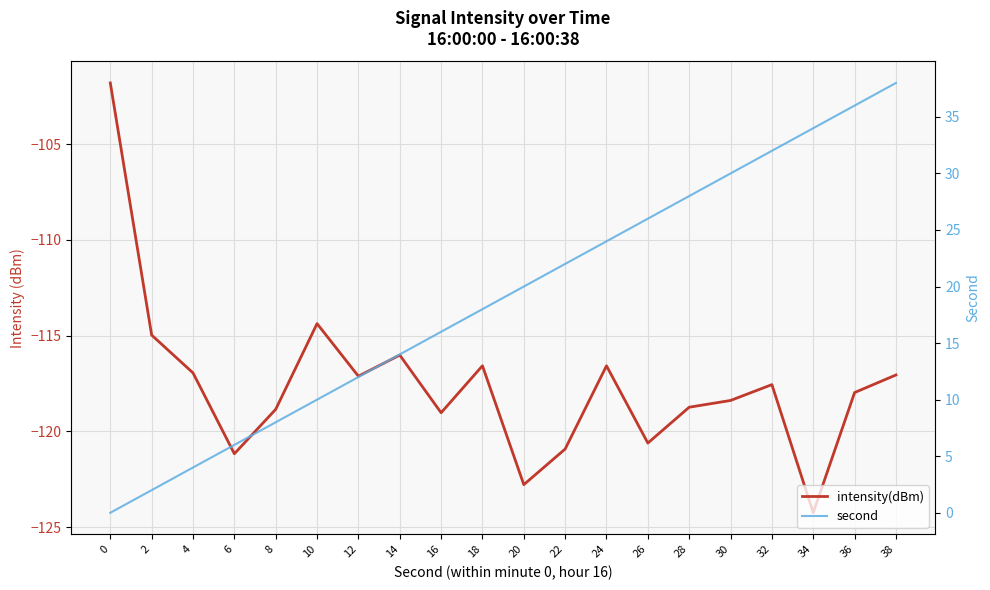

True or false: intensity(dBm) has more than 1 interior local peaks.

True